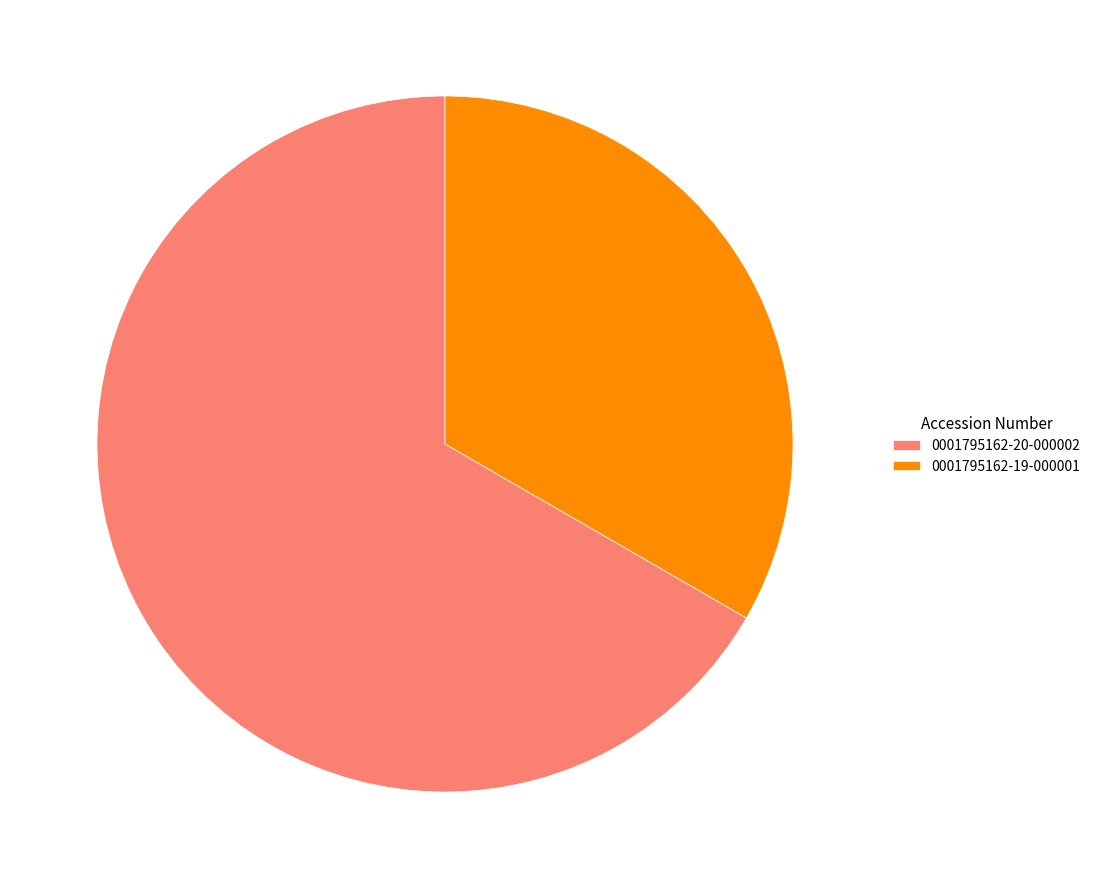

Which category has the biggest portion of the pie?

0001795162-20-000002